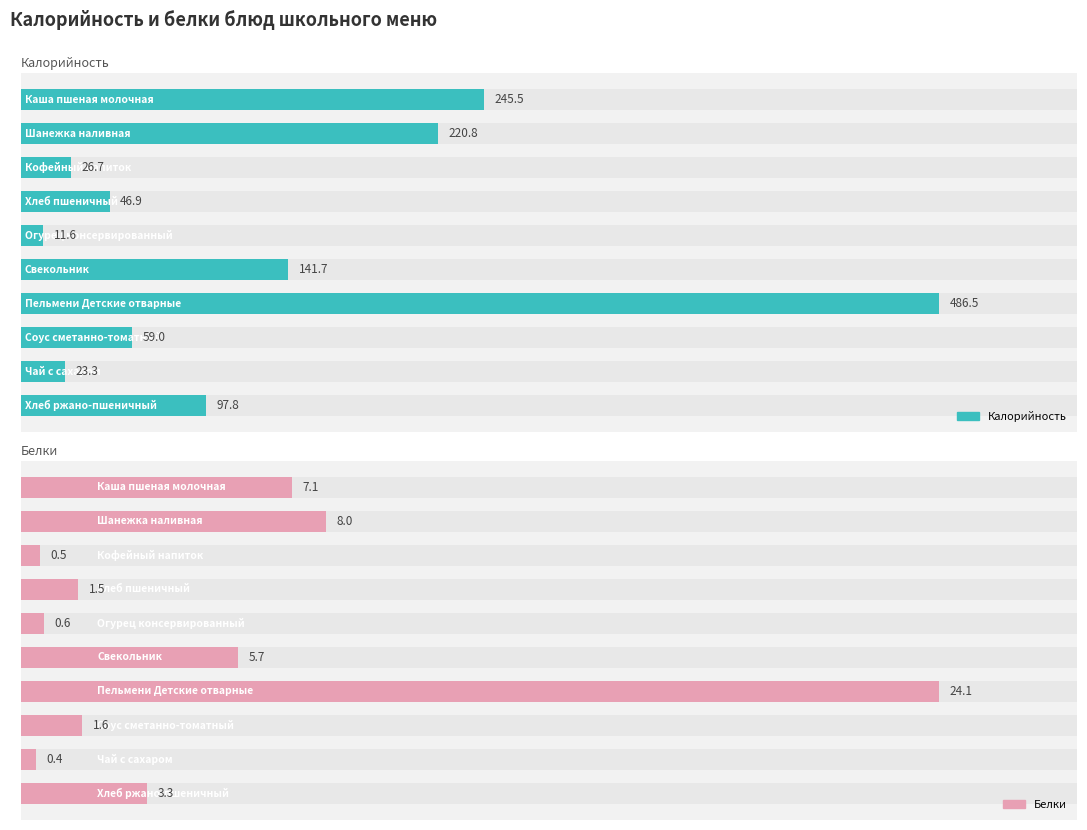

How many groups of bars are there?

10